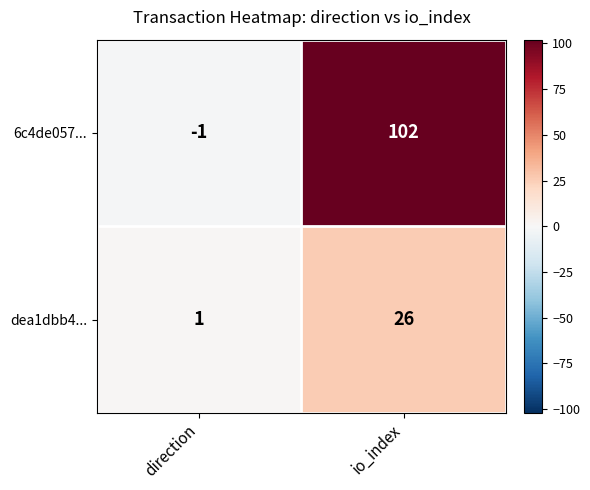

Which series changed the most between direction and io_index?

6c4de057...